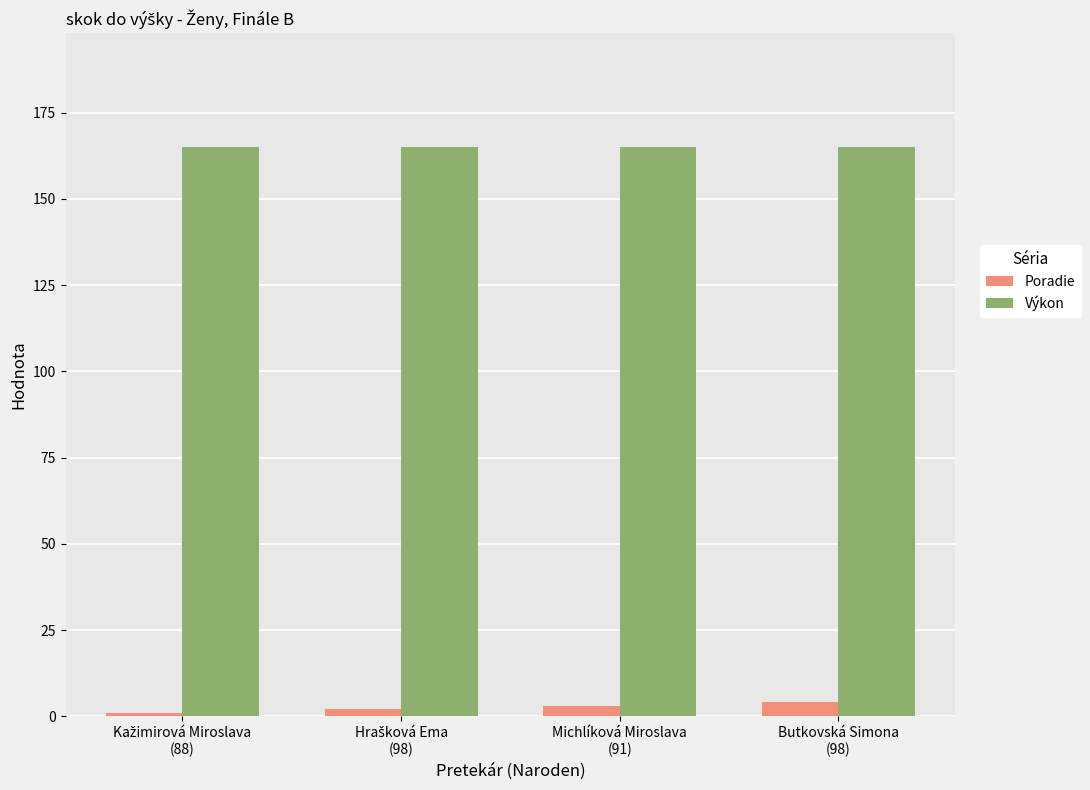

What is the sum of the Výkon values at Butkovská Simona
(98) and Michlíková Miroslava
(91)?

330